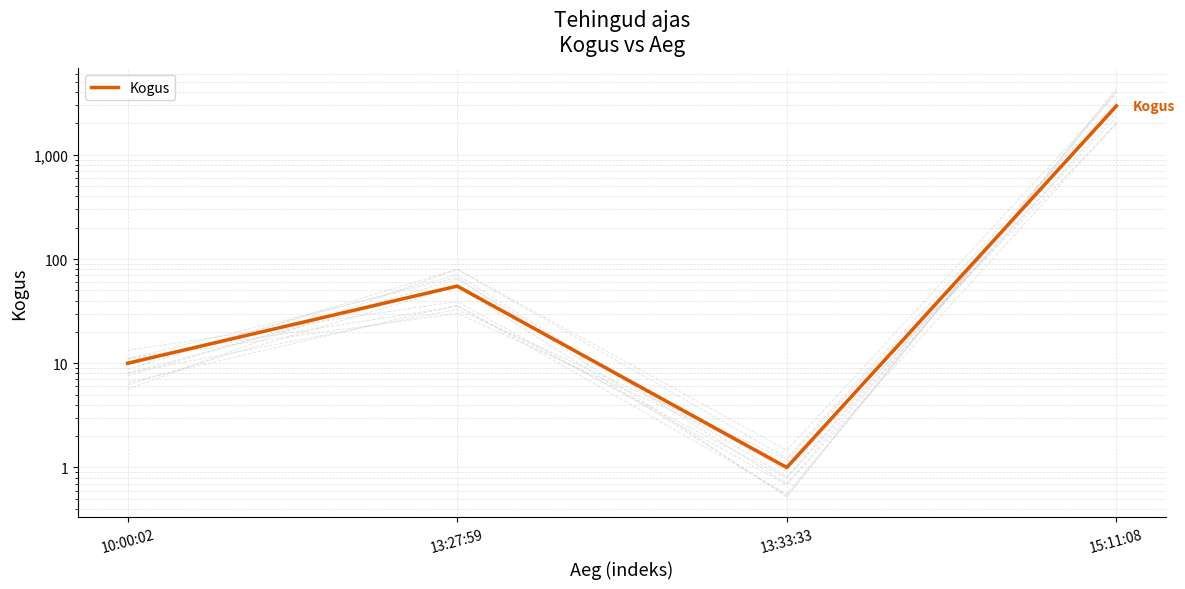

True or false: the data has more than 0 interior local peaks.

True